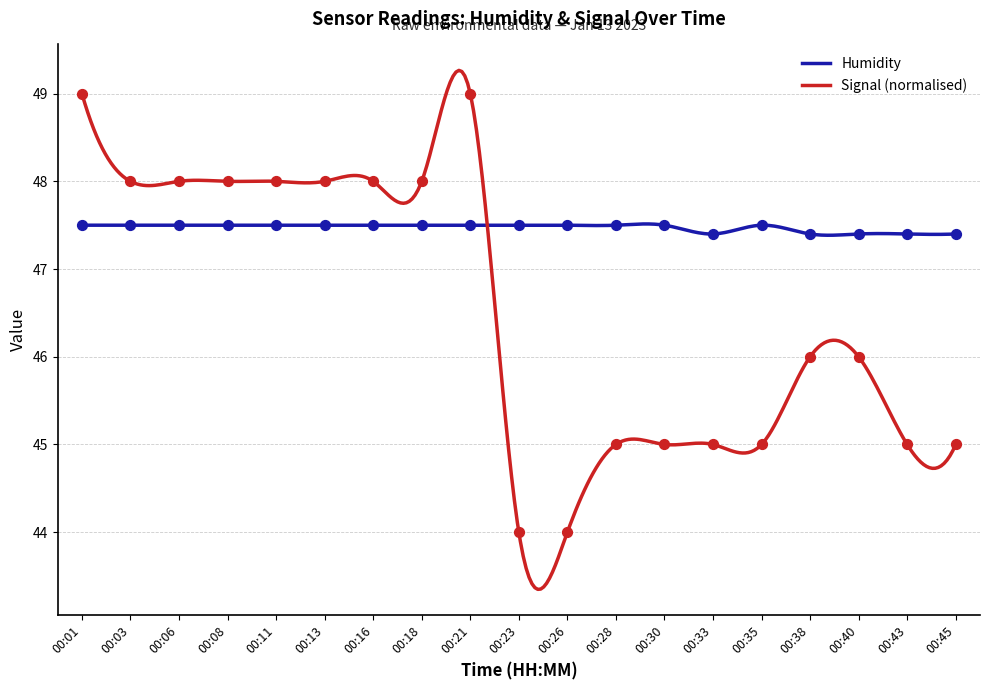

What are all the series names shown in the legend?

Humidity, Signal